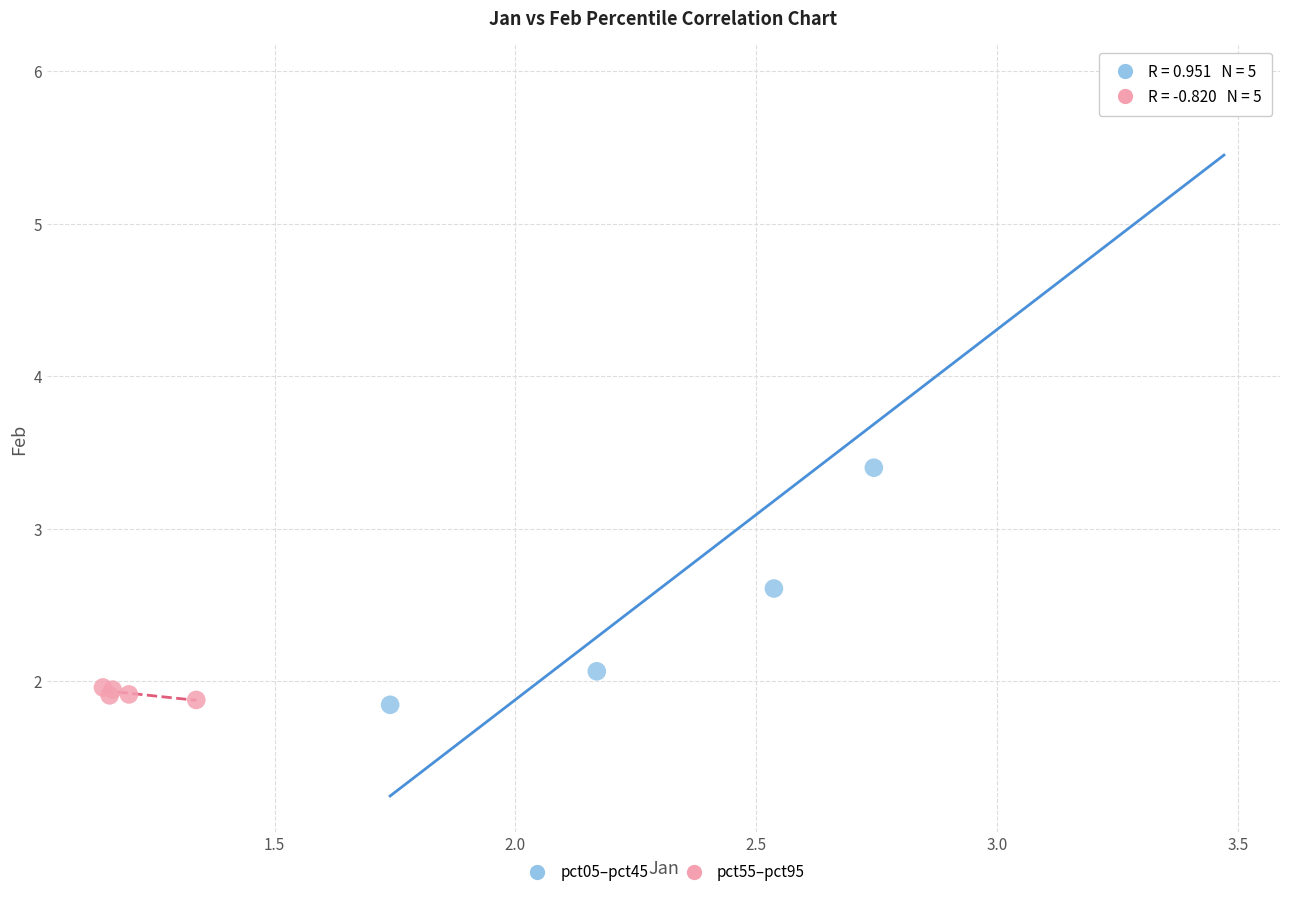

Which series contains the highest Y value?

pct05–pct45